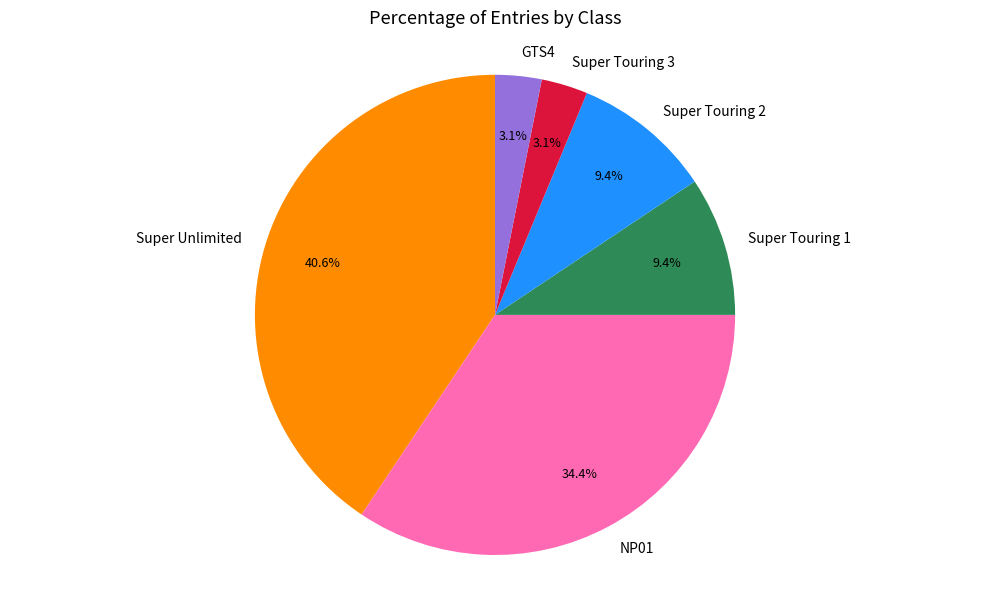

Is it true that Super Touring 3 is 18% of the pie?

False